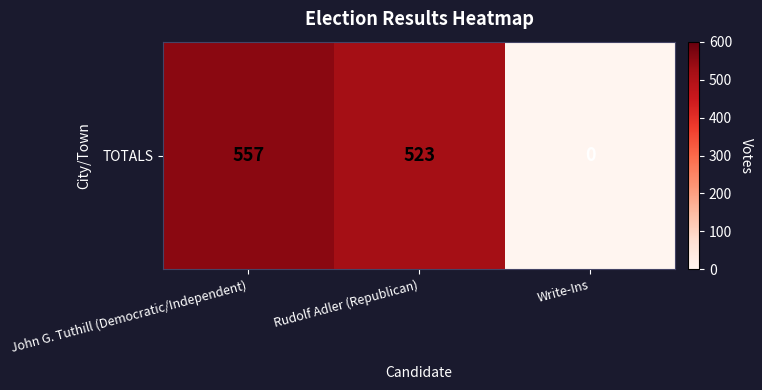

How many categories are shown in the chart?

3